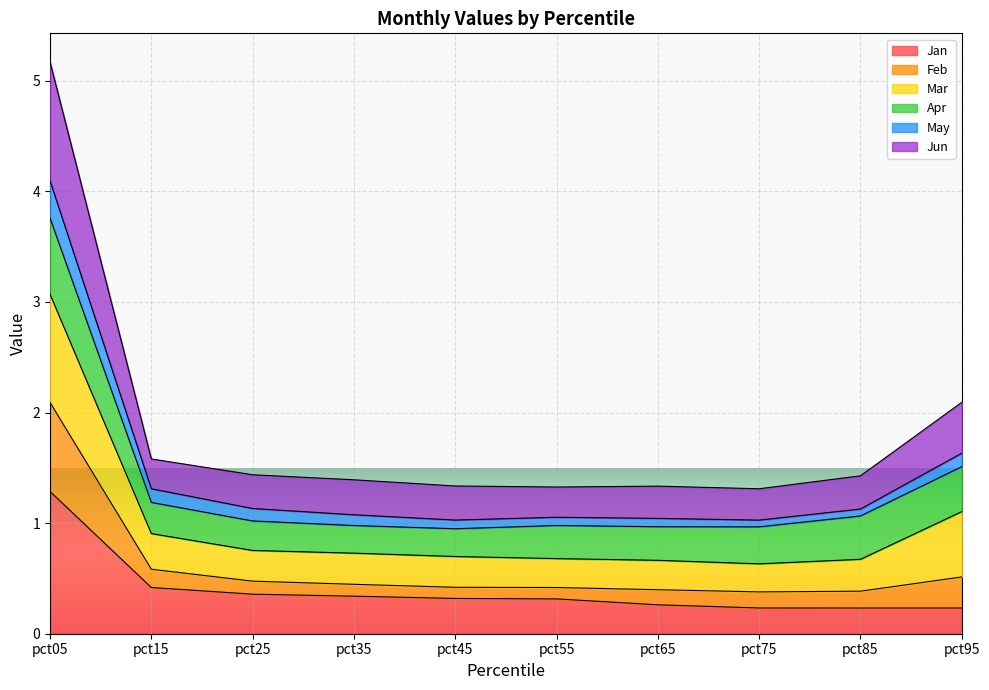

True or false: May has more than 1 points higher than both neighbors.

False